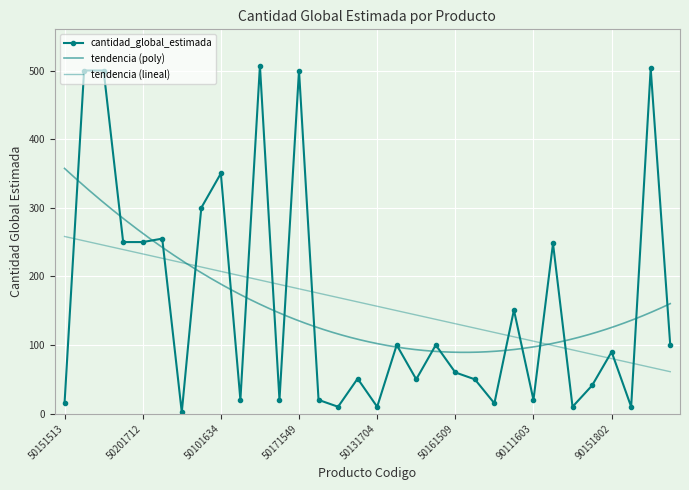

The chart shows a value of 34 at 82121504. True or false?

False